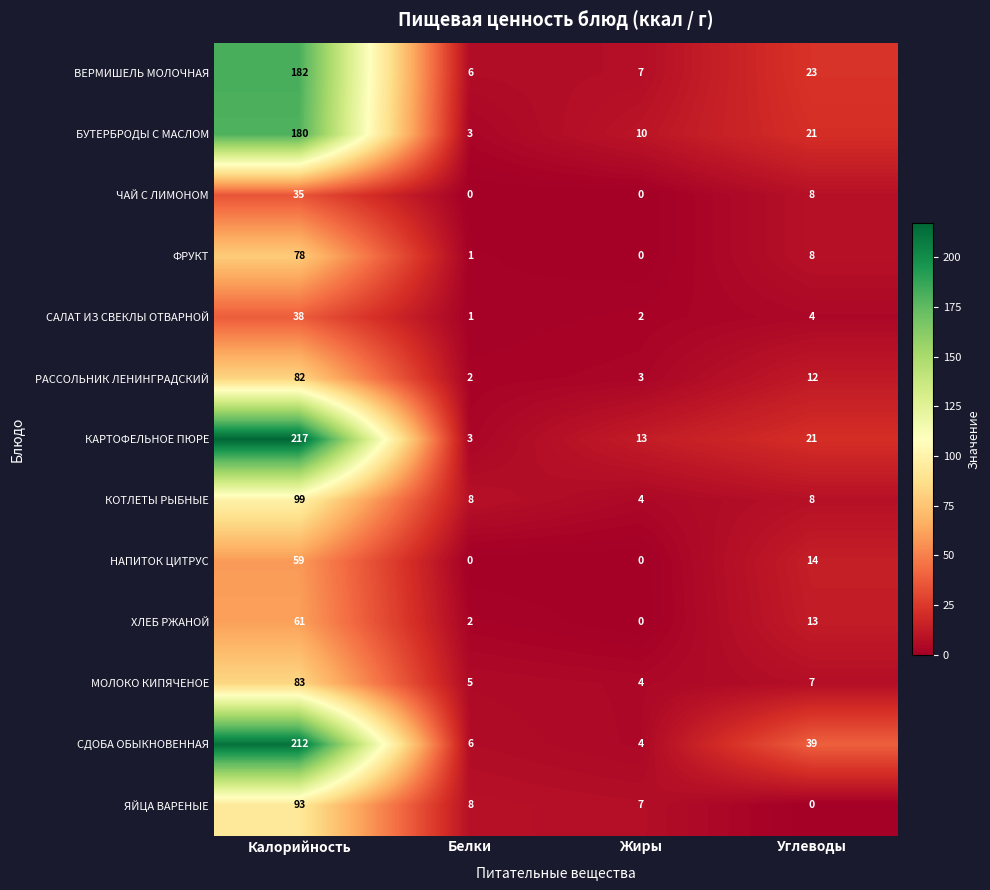

At which label is МОЛОКО КИПЯЧЕНОЕ closest to 43?

Углеводы